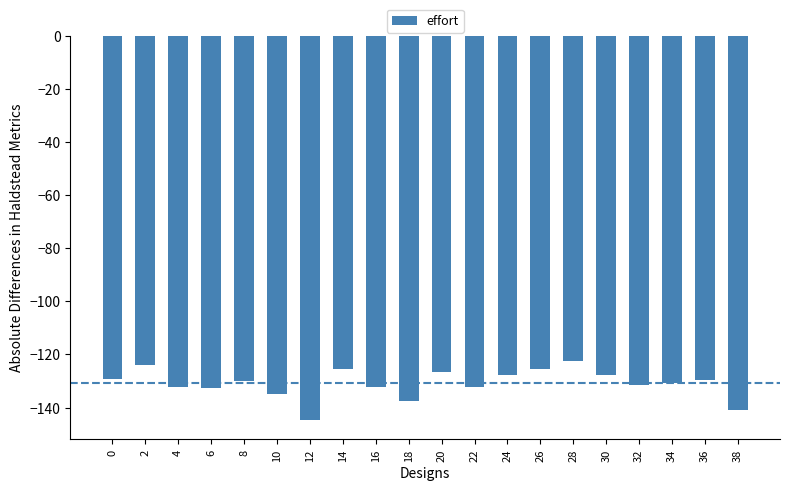

How many series are shown in this chart?

1